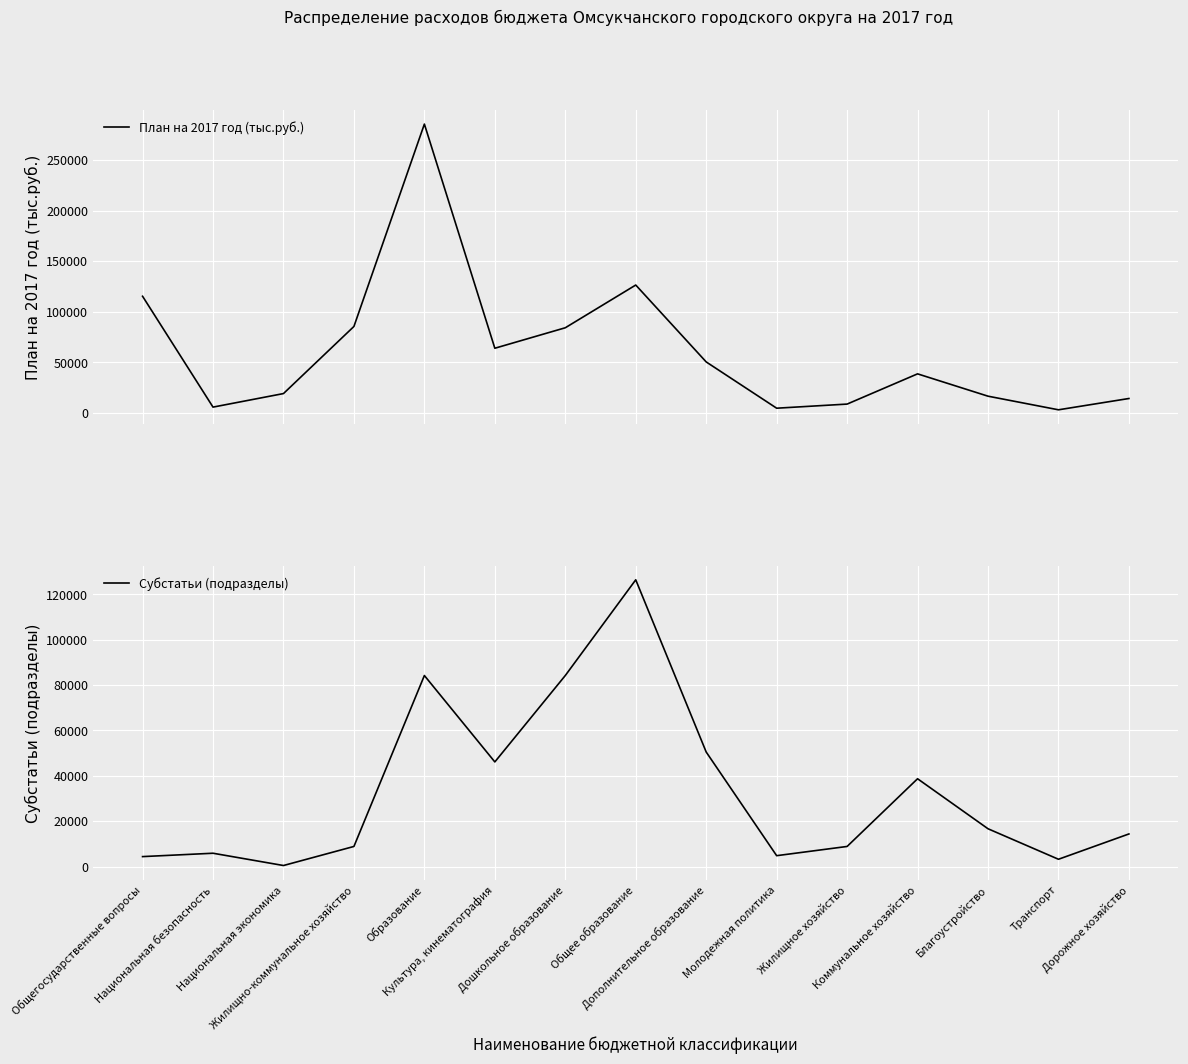

What is the difference between the План на 2017 год (тыс.руб.) values at Образование and Молодежная политика?

280577.8